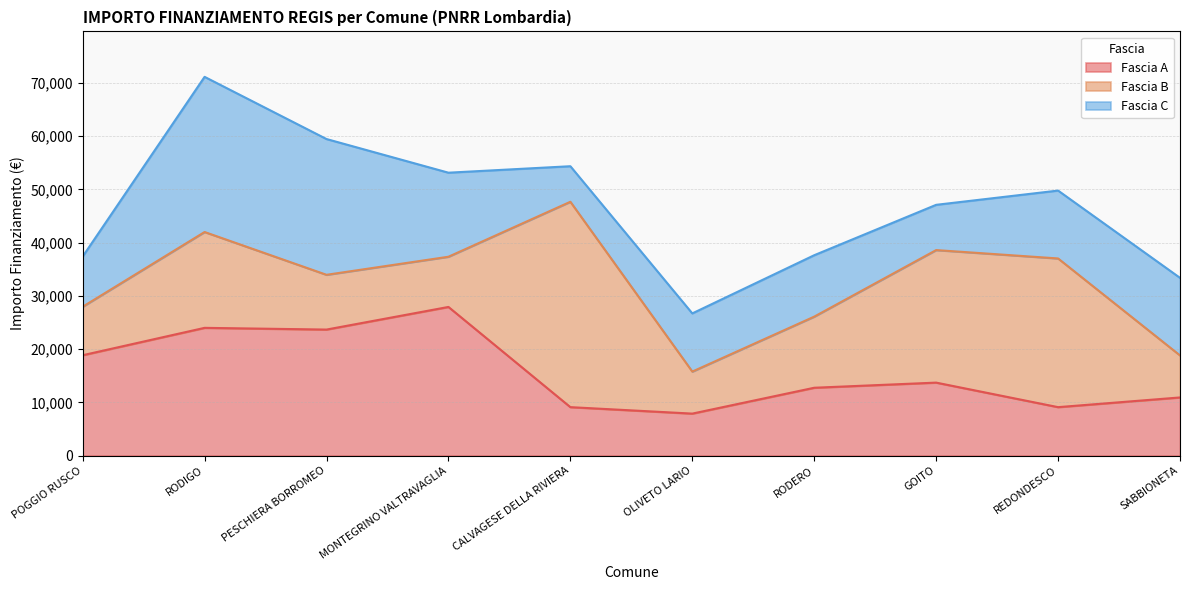

How many intersections are there between Fascia C and Fascia A?

5